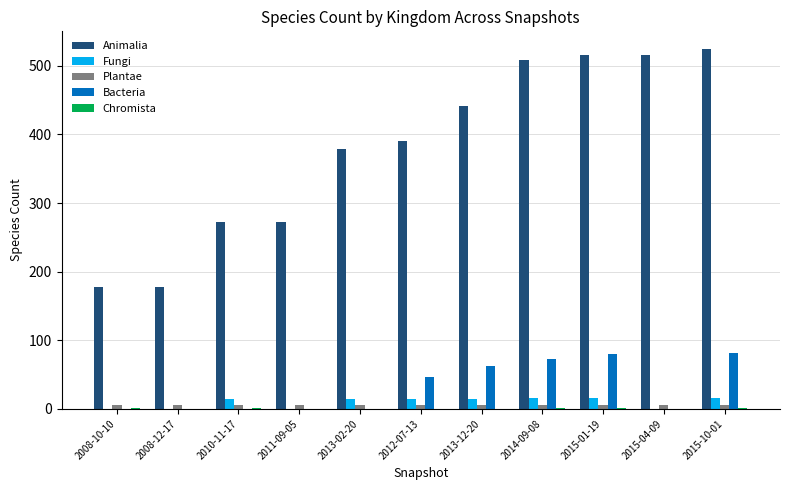

Between 2013-12-20 and 2015-01-19, which series saw the biggest shift?

Animalia